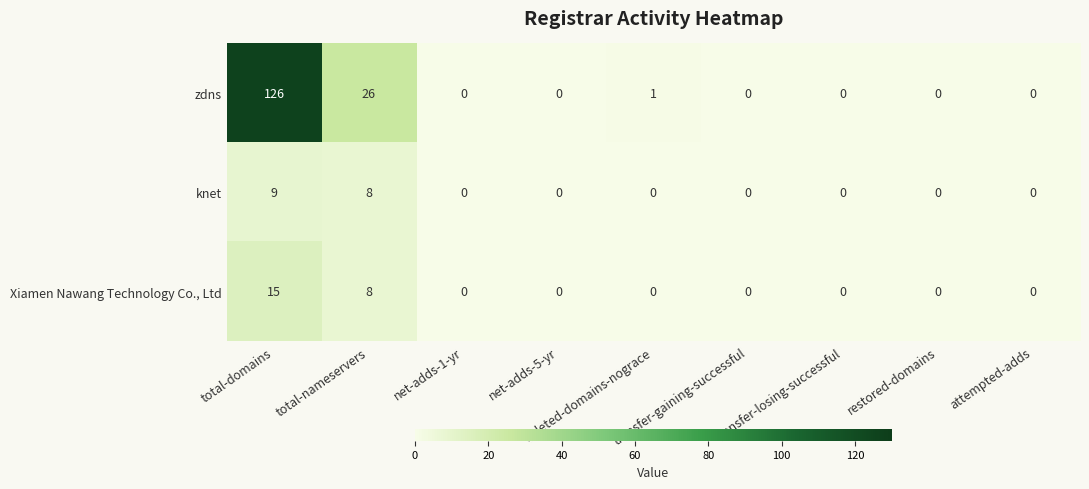

What is the average value of the zdns series?

17